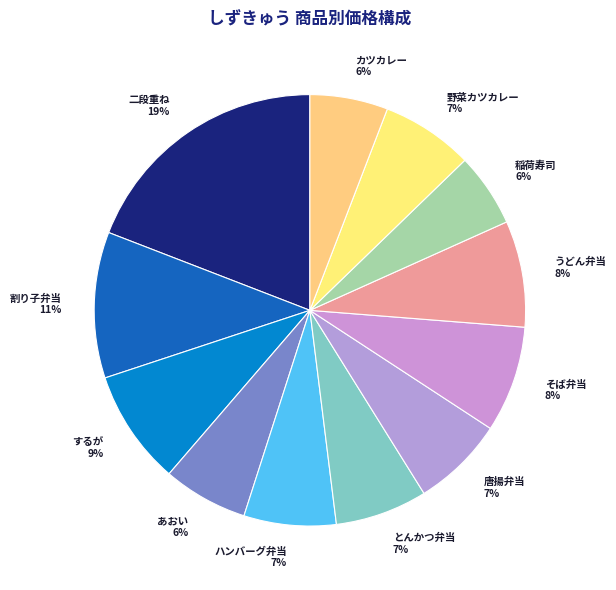

To the nearest percent, what is the difference between the 稲荷寿司 and 野菜カツカレー slice percentages?

1%